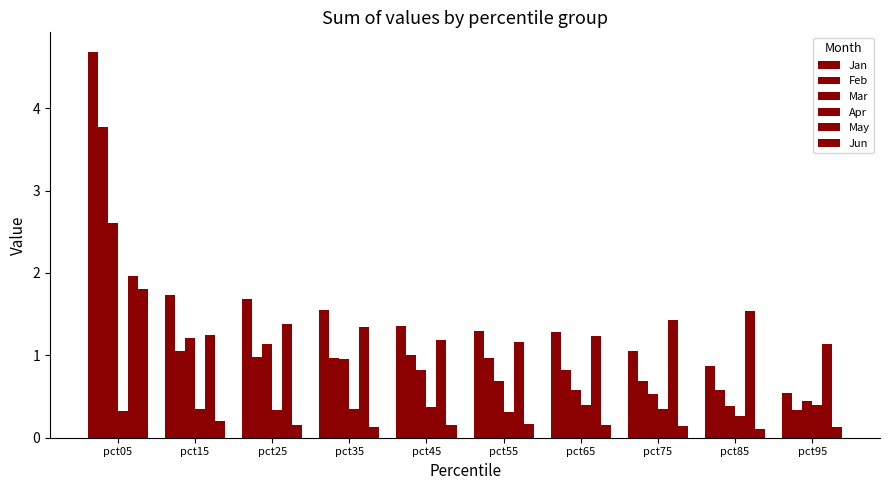

Rank the categories by Feb value from highest to lowest.

pct05, pct15, pct45, pct25, pct35, pct55, pct65, pct75, pct85, pct95